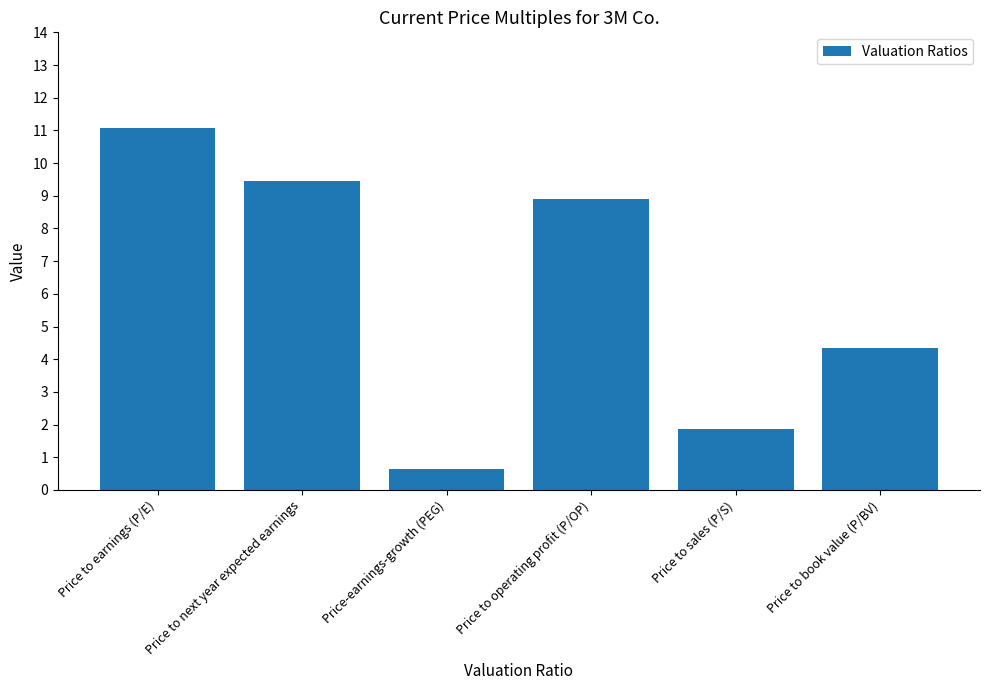

At which category does the chart reach its minimum across all series?

Price-earnings-growth (PEG)